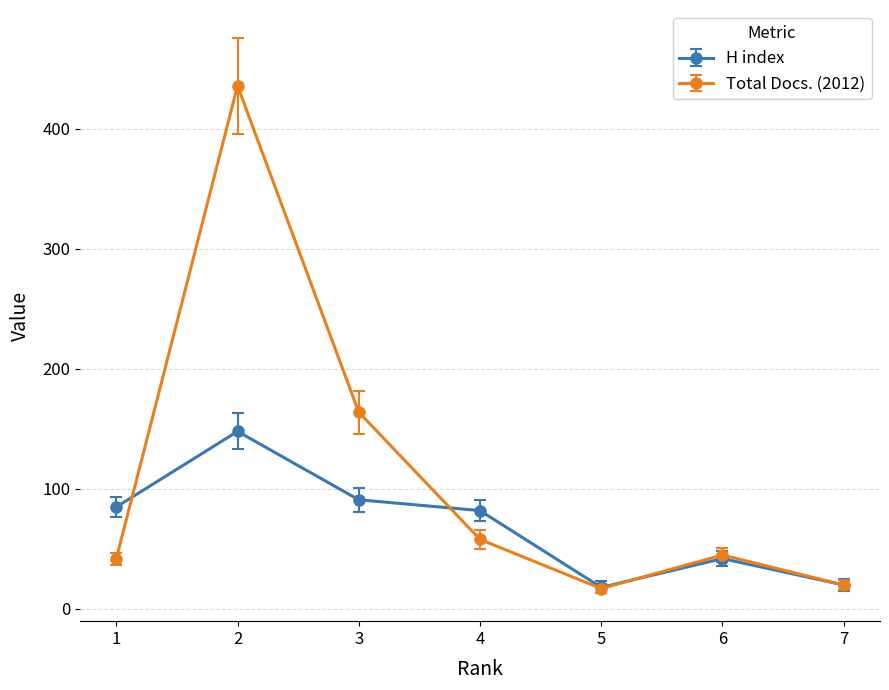

What is the sum of the H index values at 2 and 5?

166